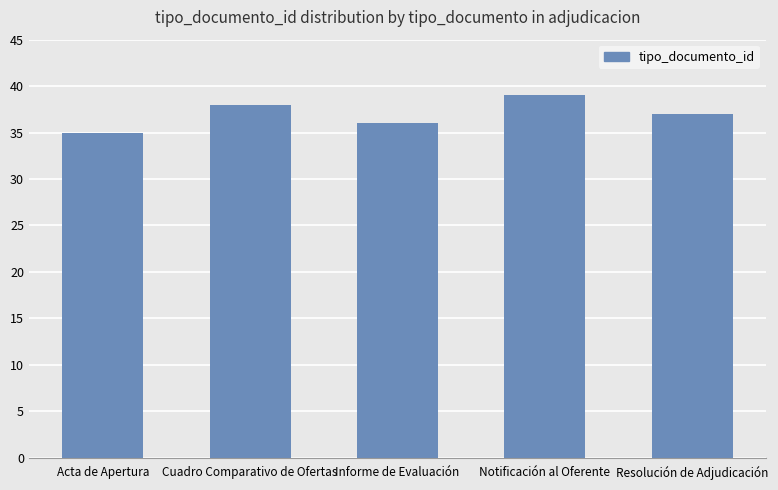

What is the label of the 5th bar from the left?

Resolución de Adjudicación